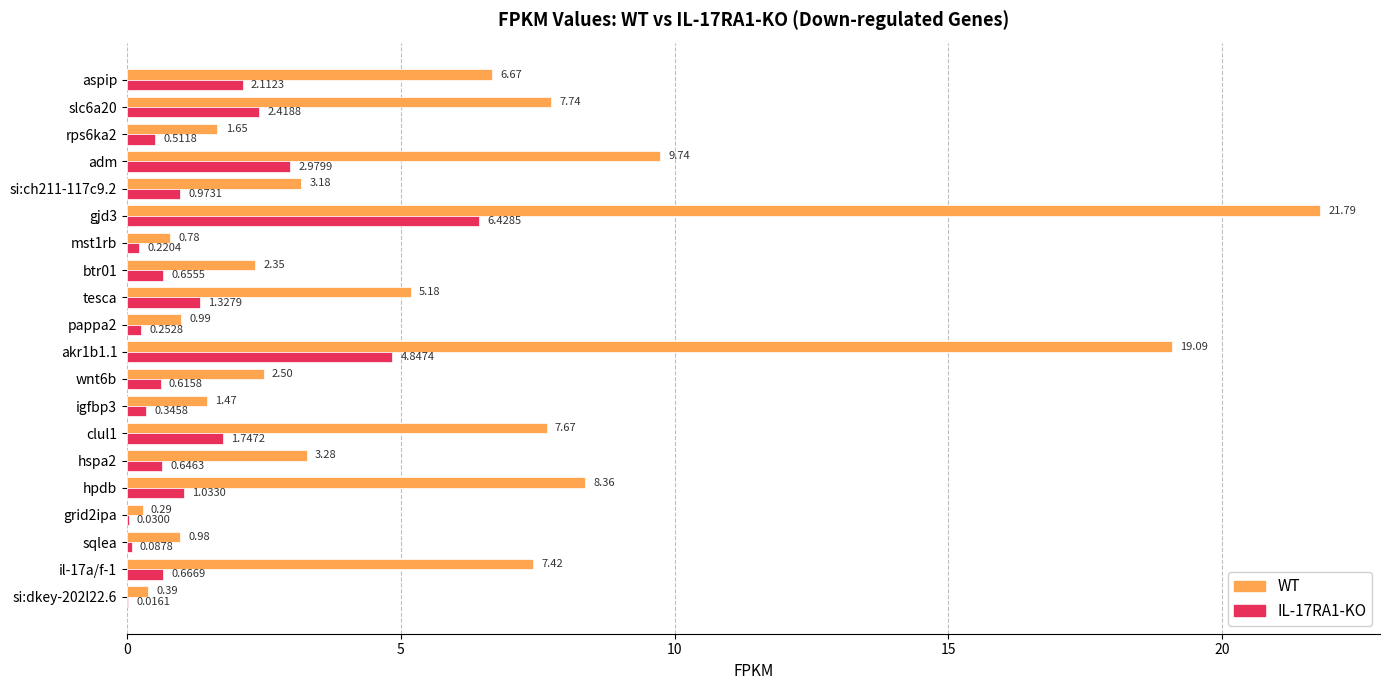

At which category is the sum across all series the highest?

gjd3